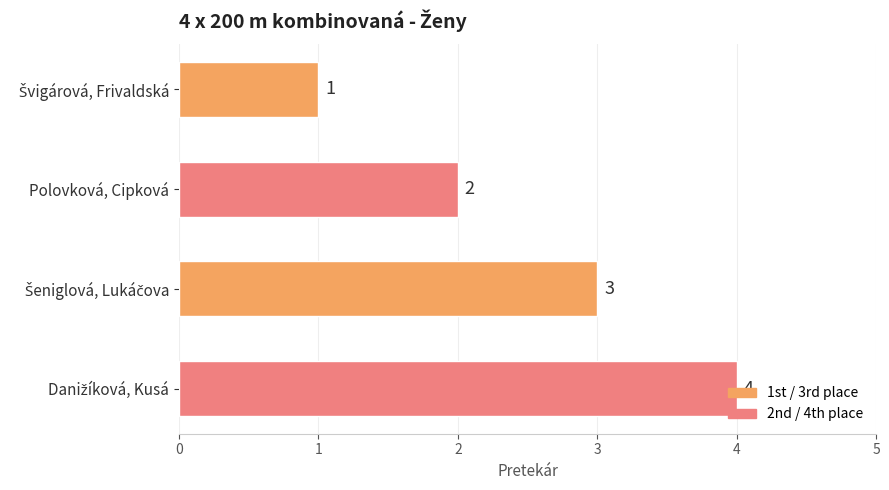

What is the difference between the maximum and minimum values?

3